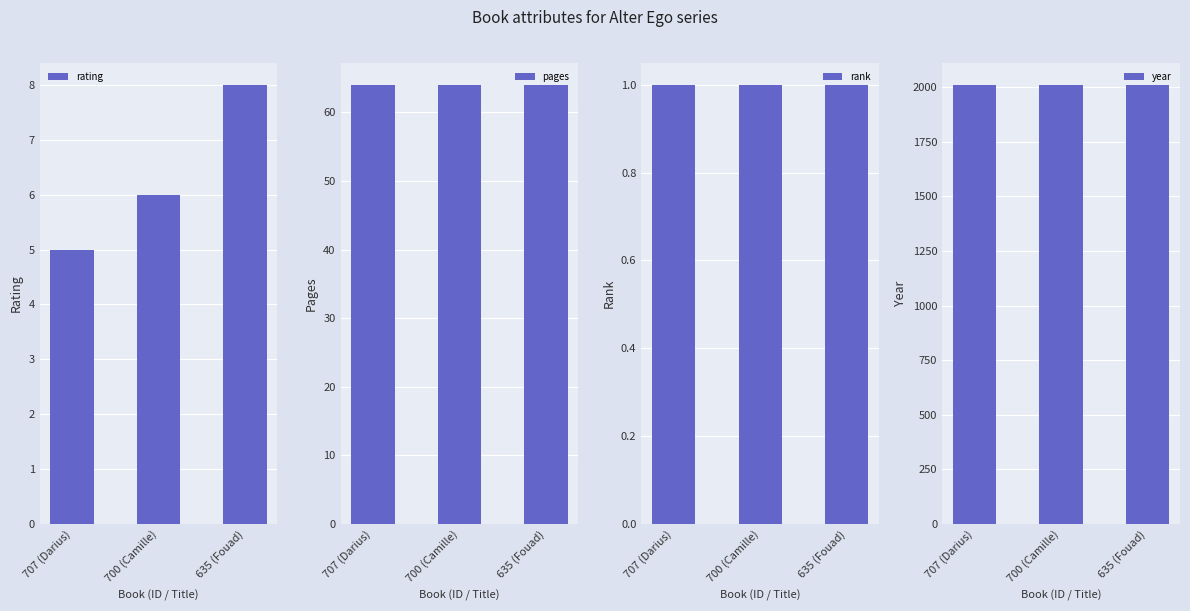

What is the value of the pages bar at the 3rd from the left?

64